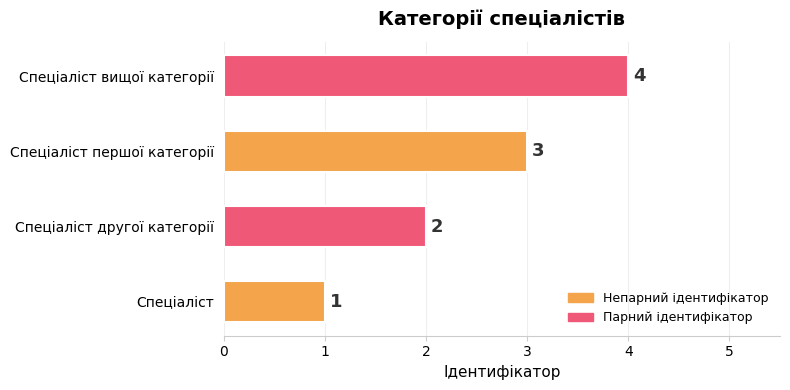

List the labels in order of value, largest first.

Спеціаліст вищої категорії, Спеціаліст першої категорії, Спеціаліст другої категорії, Спеціаліст